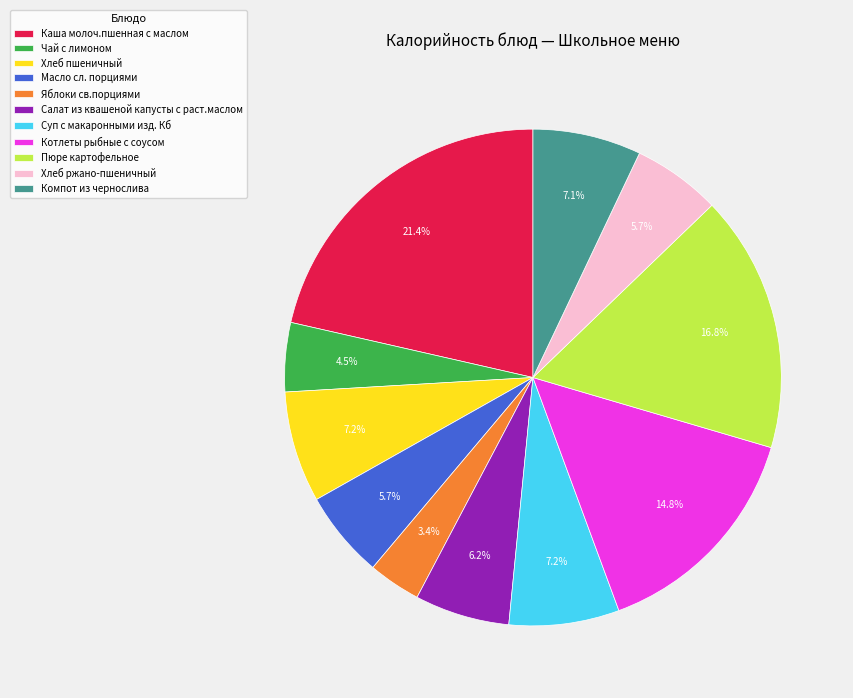

How many segments does this pie chart have?

11